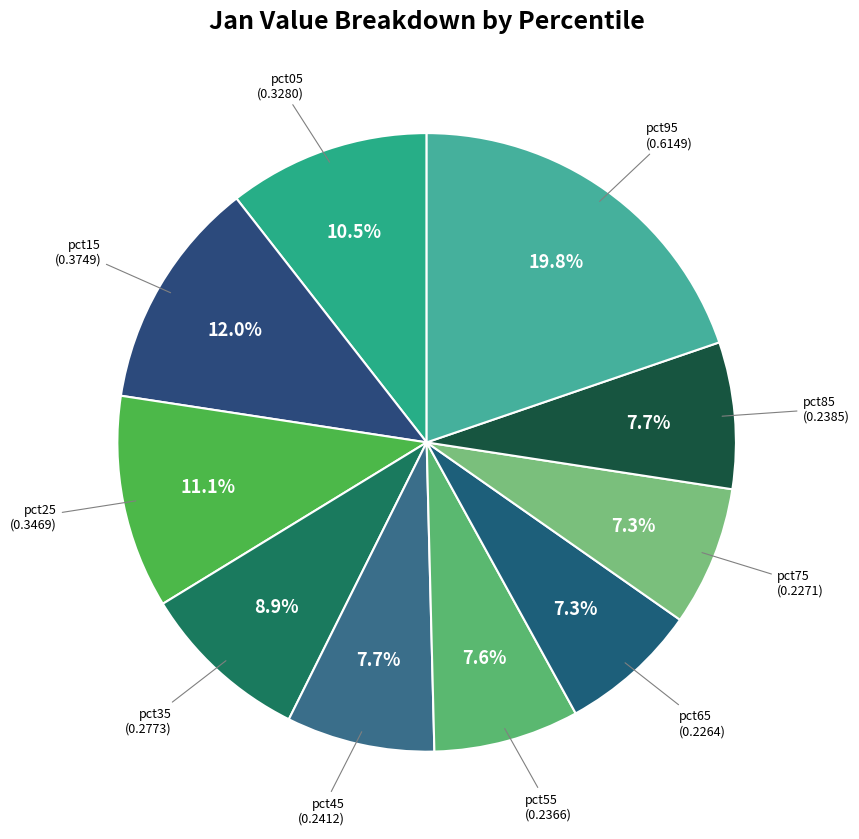

True or false: pct45 accounts for 8% of the total.

True